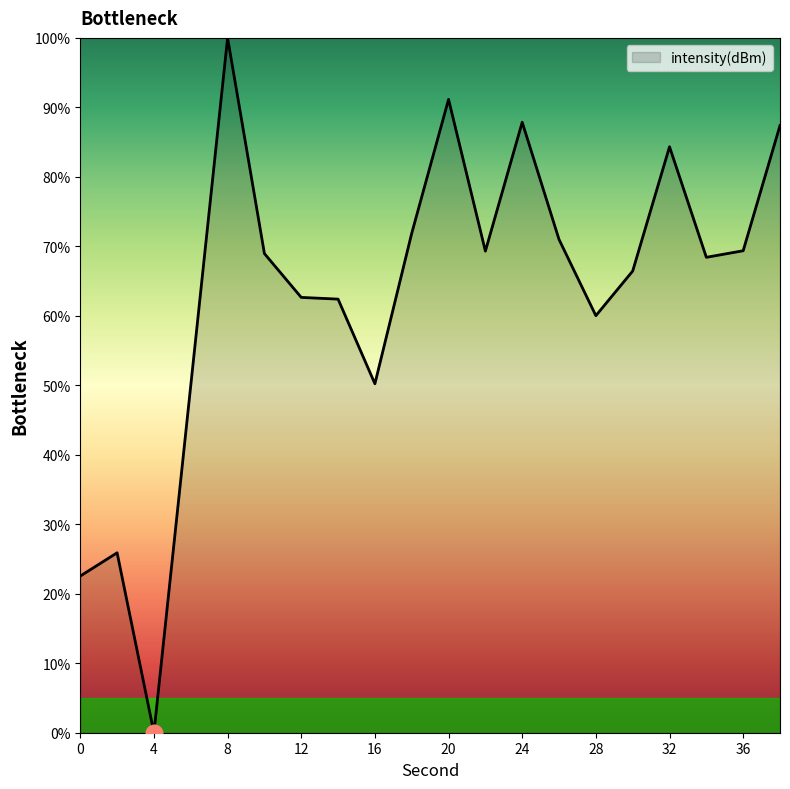

What is the maximum value shown in the chart?

100.0